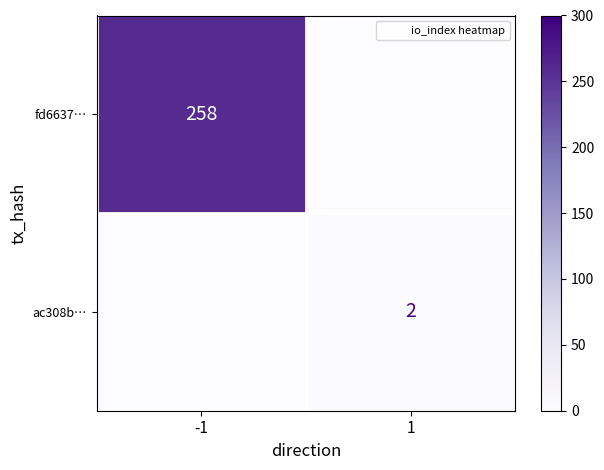

At how many categories does at least one series exceed 141?

1